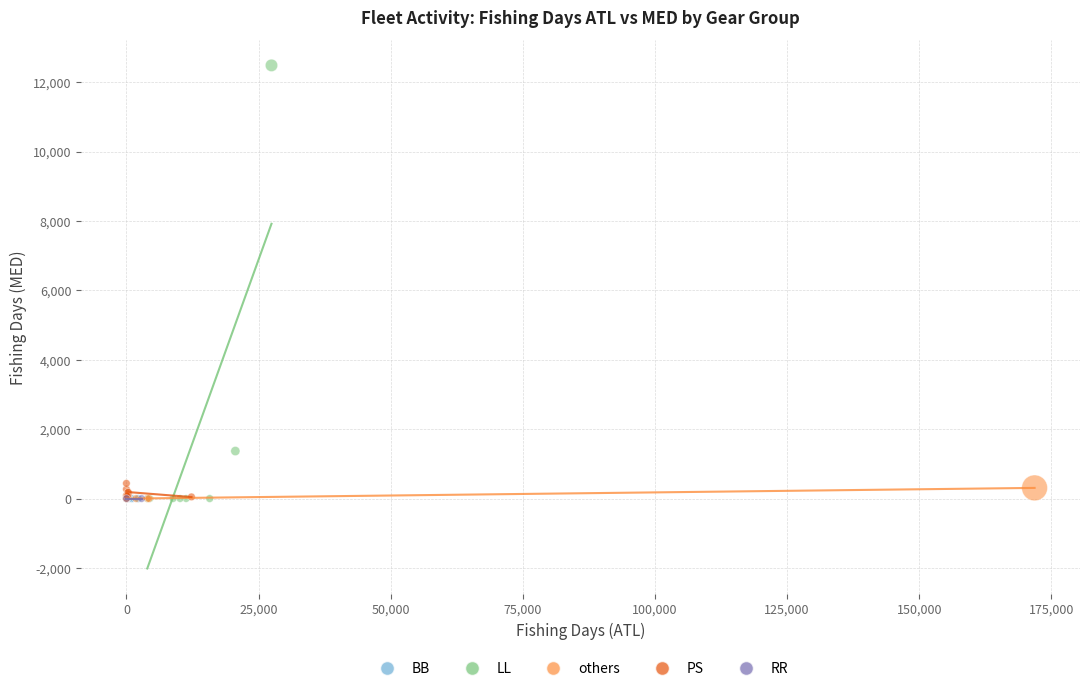

What are all the series names shown in the legend?

BB, LL, others, PS, RR